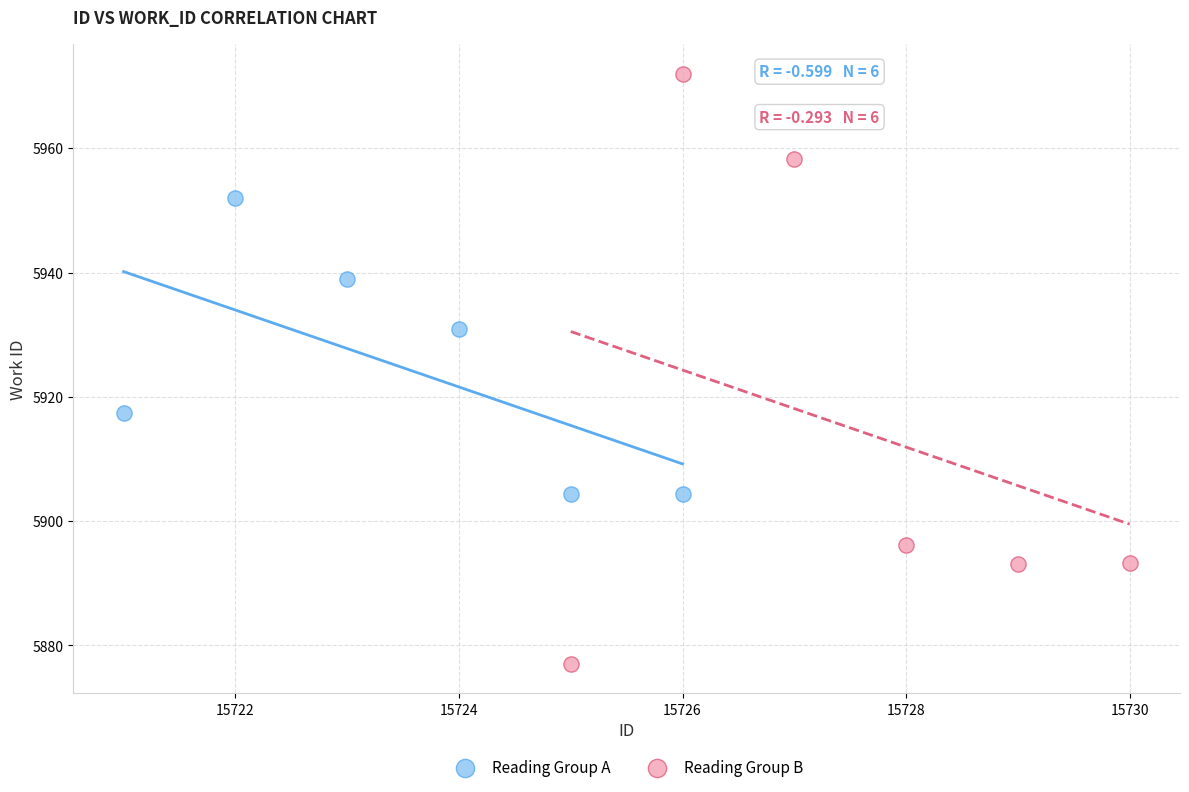

Which series has the widest spread of Y values?

Reading Group B